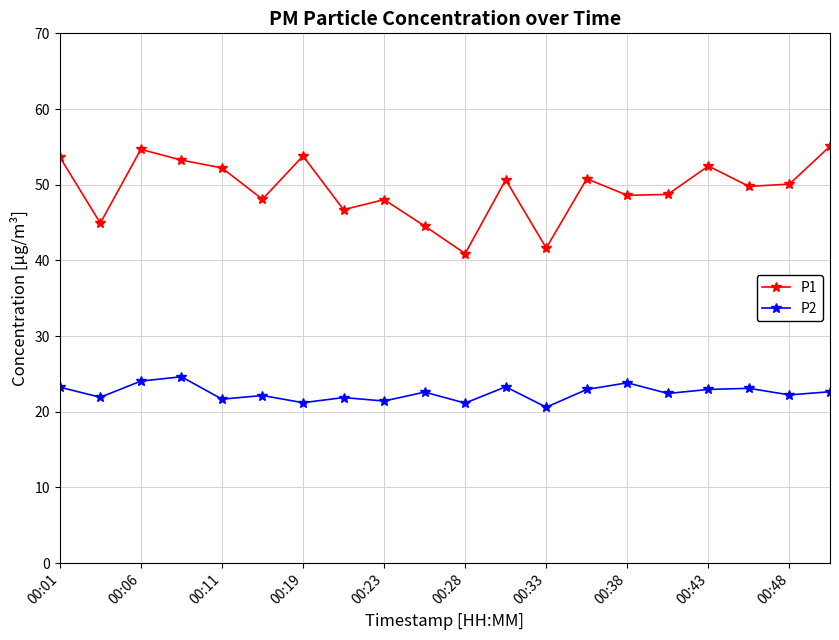

True or false: P1 and P2 intersect in this chart.

False